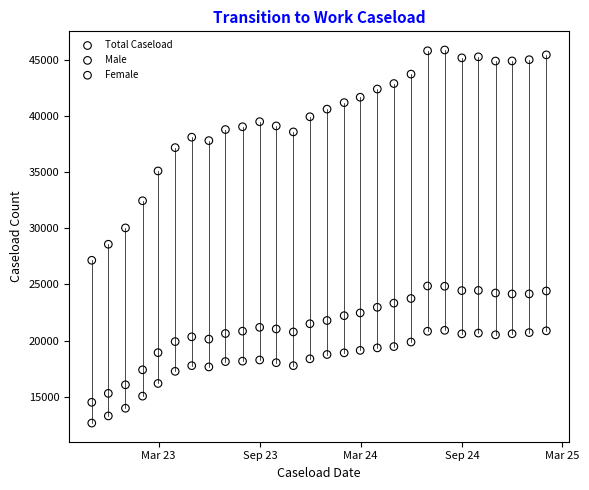

What are all the series names shown in the legend?

Total Caseload, Male, Female